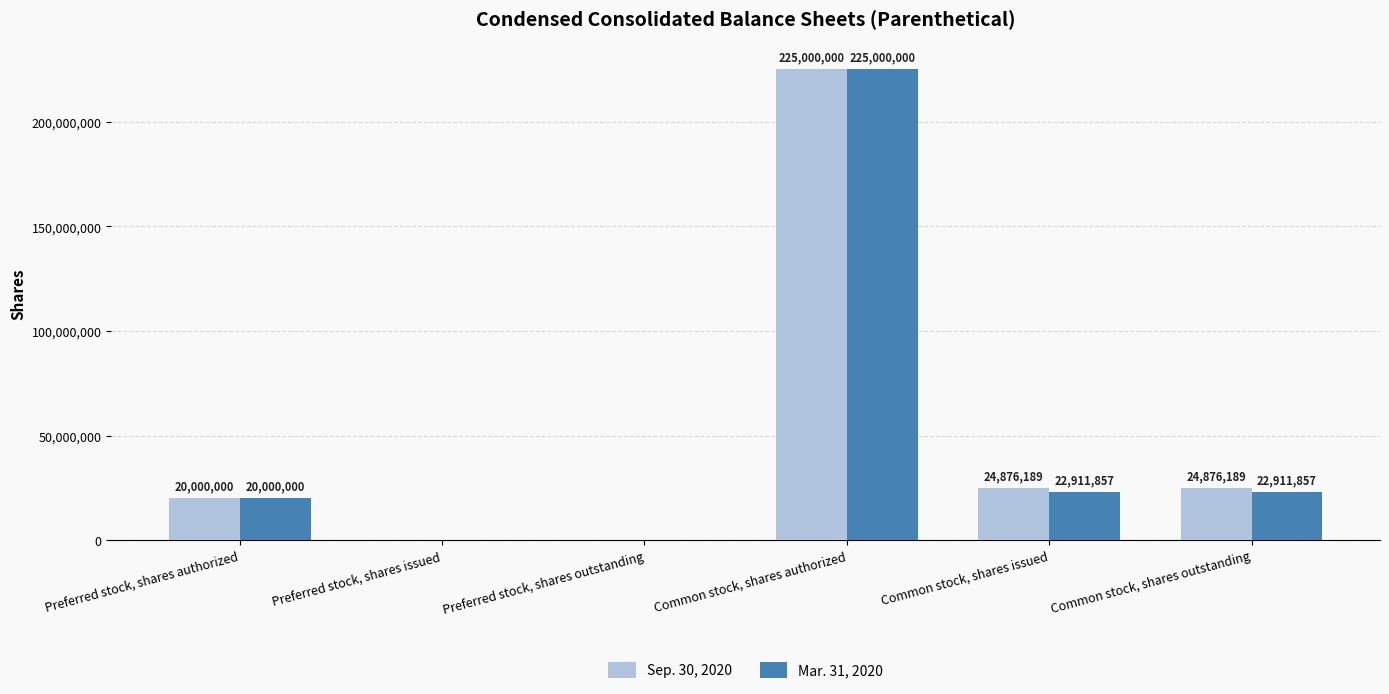

Which series changed the most between Preferred stock, shares authorized and Common stock, shares issued?

Sep. 30, 2020